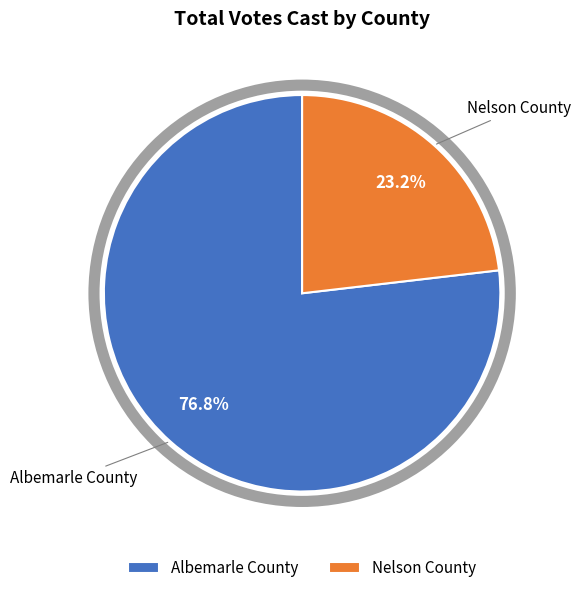

Which slice is the smallest?

Nelson County